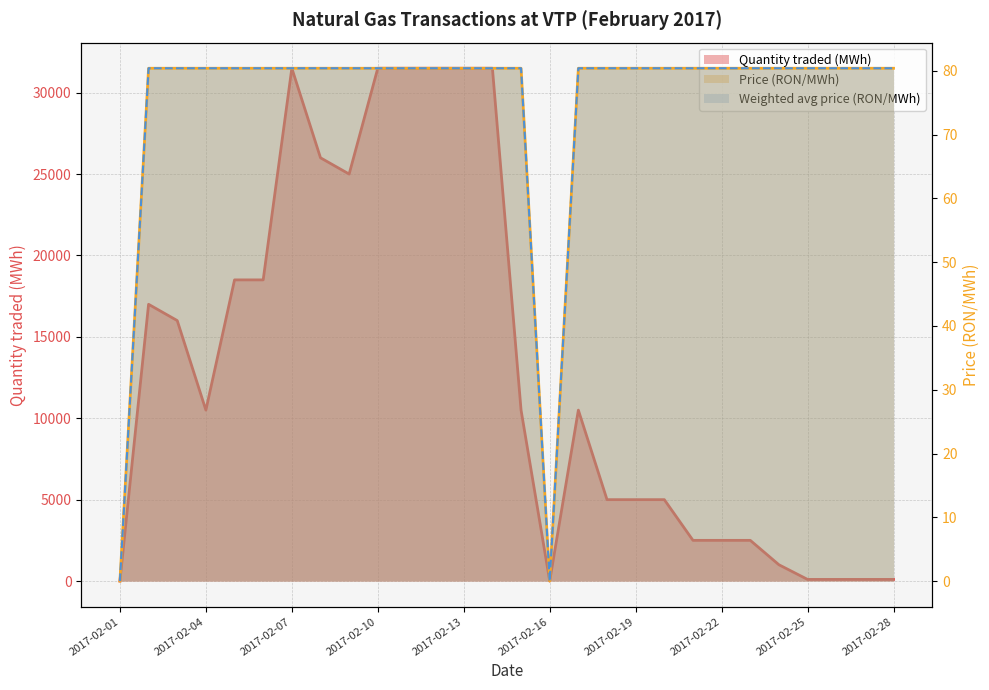

What is the value of the Price (RON/MWh) point at the 27th from the left?

80.4